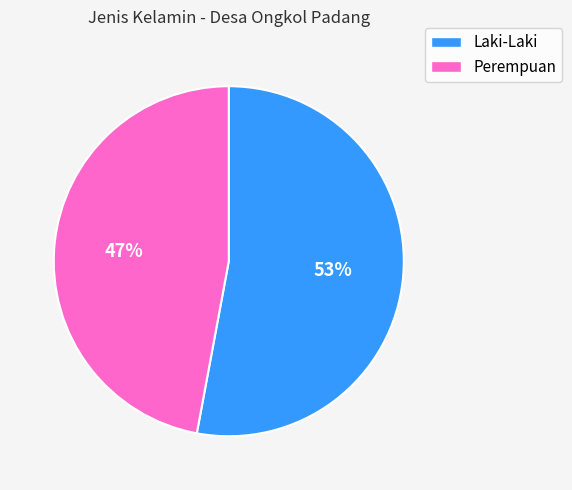

Count the number of slices in the pie.

2